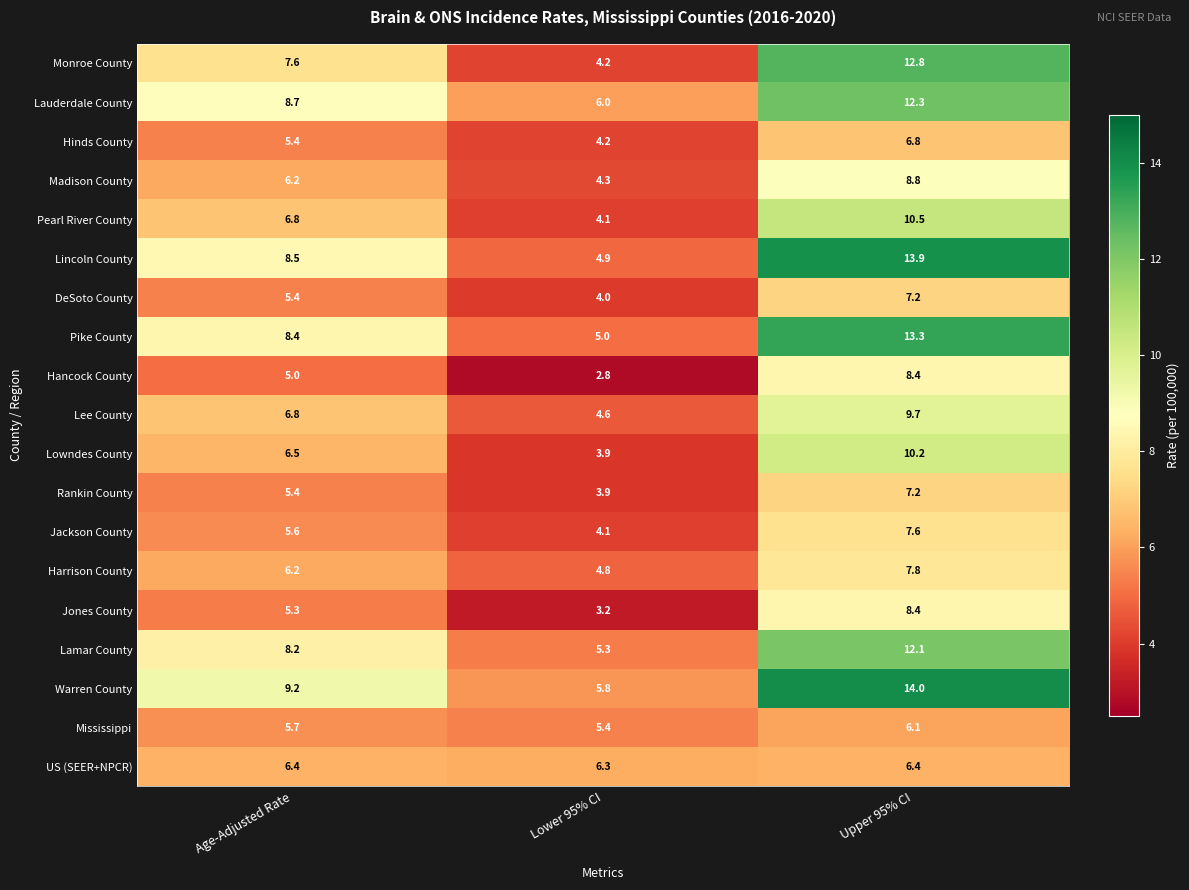

At which category does the chart reach its minimum across all series?

Lower 95% CI